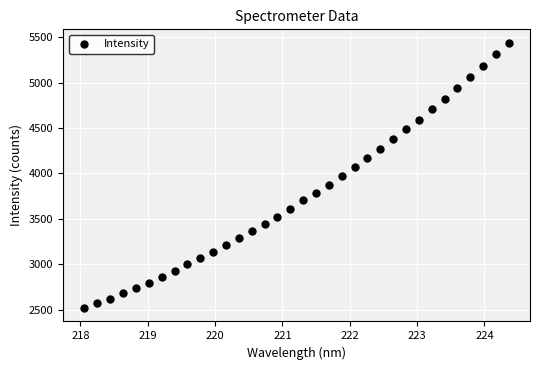

What is the range of Y values (max minus min)?

2923.9